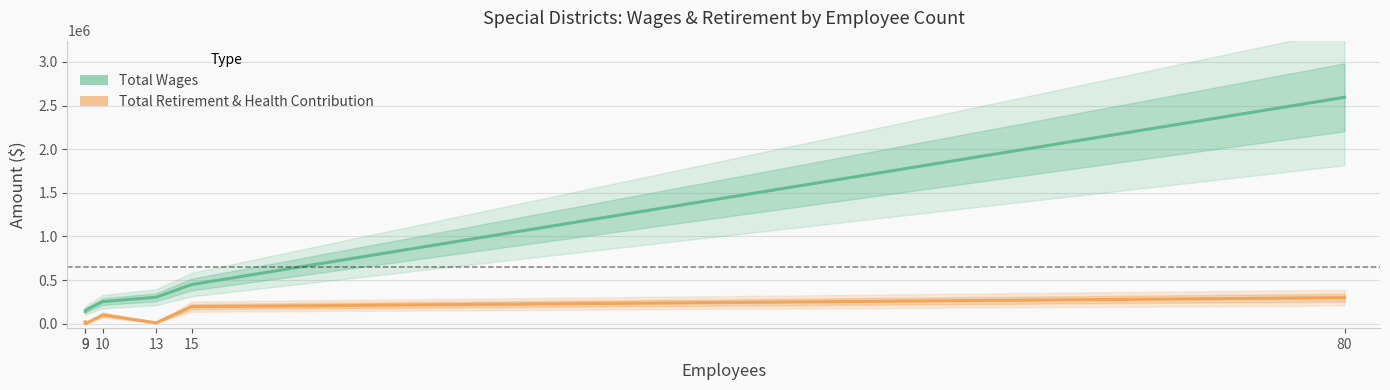

What is the difference between the Total Retirement & Health Contribution values at 9 and 10?

79164